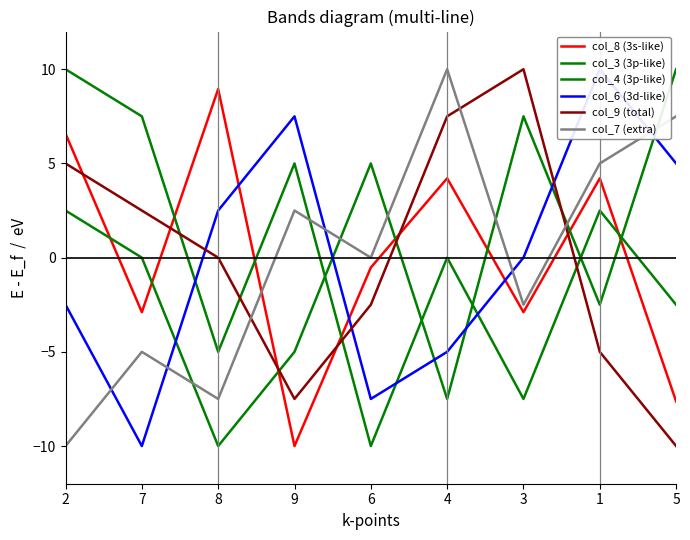

Where do col_7 (extra) and col_8 (3s-like) first cross each other?

8 and 9